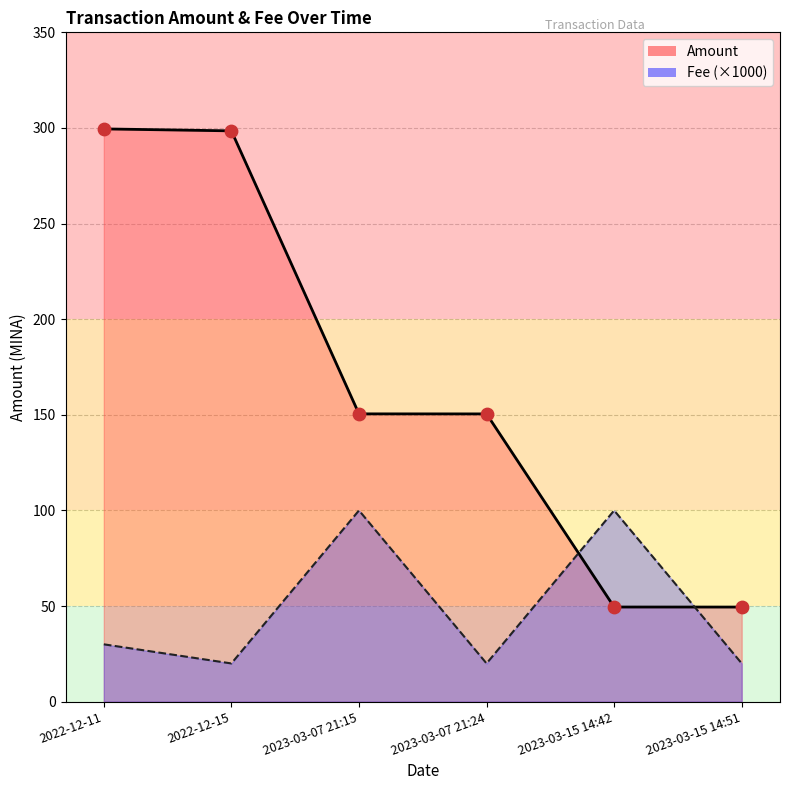

At how many categories does at least one series exceed 139?

4